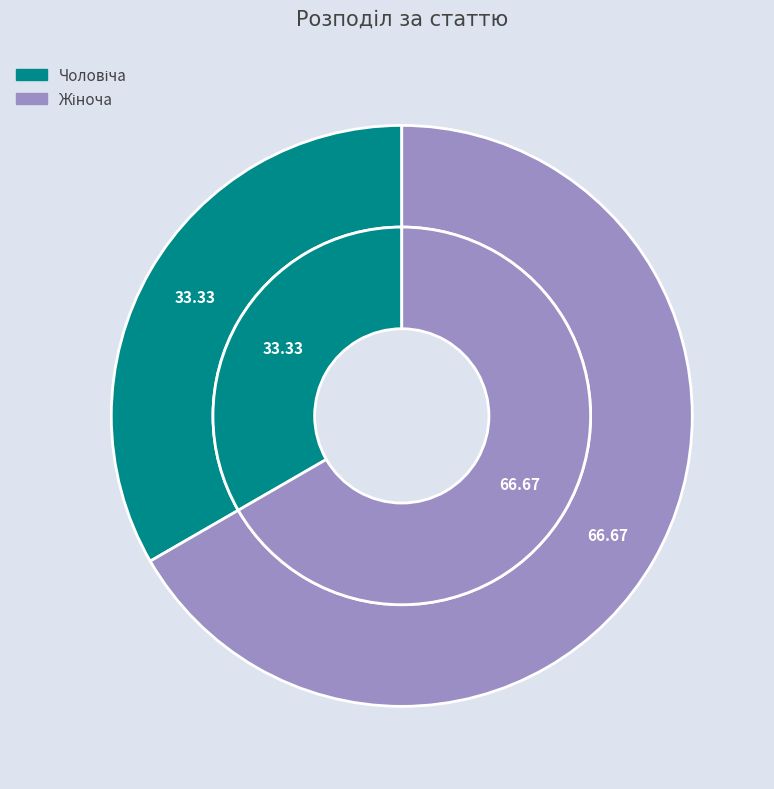

To the nearest percent, what is the difference between the Чоловіча and Жіноча slice percentages?

33%